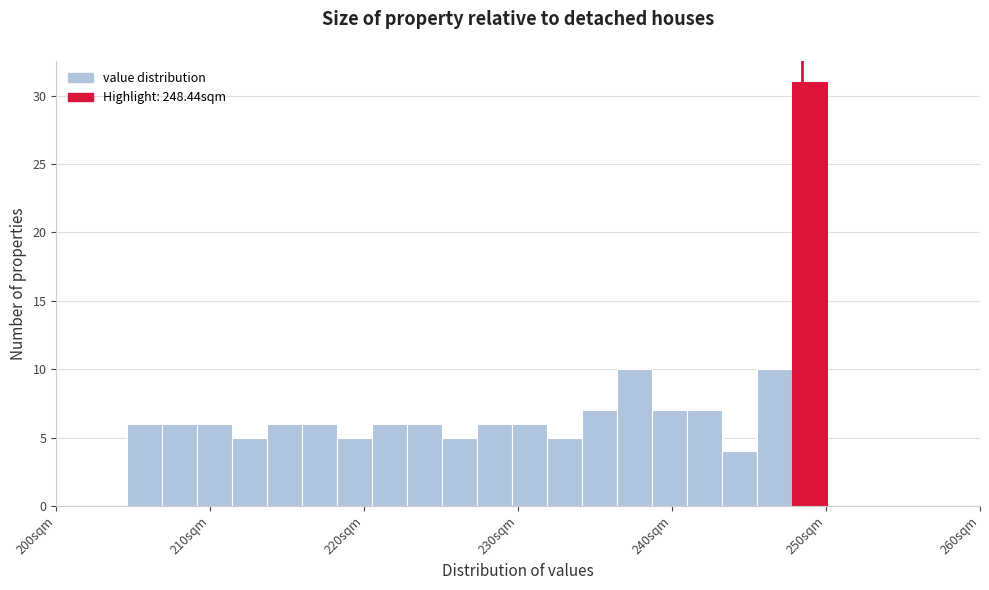

Around what value on the x-axis is the tallest bar? Give the approximate position of its centre, as read against the axis.

249